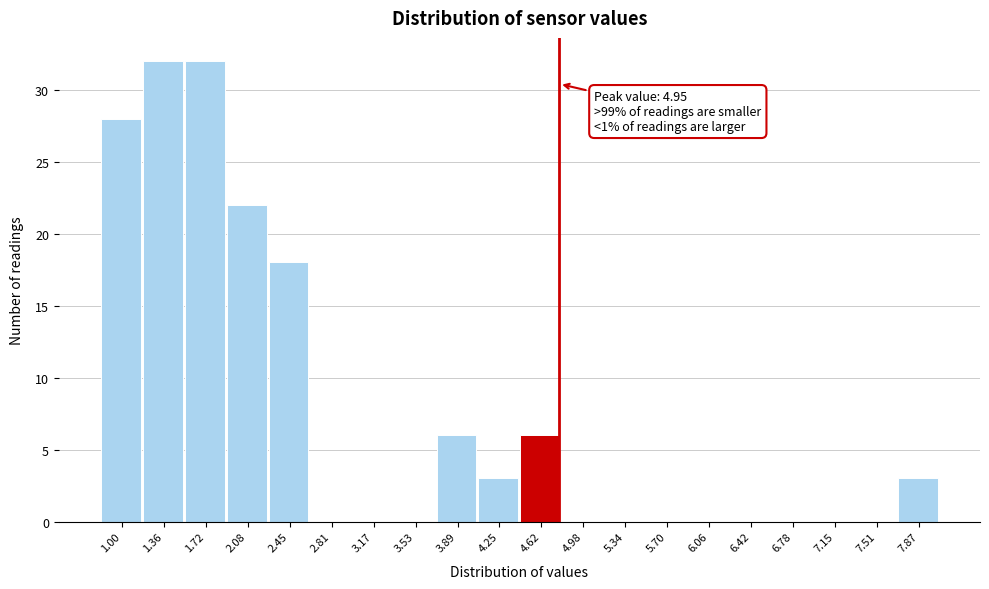

Reading left to right, extract all data points from this chart.

1.00=28	1.36=32	1.72=32	2.08=22	2.45=18	2.81=0	3.17=0	3.53=0	3.89=6	4.25=3	4.62=6	4.98=0	5.34=0	5.70=0	6.06=0	6.42=0	6.78=0	7.15=0	7.51=0	7.87=3